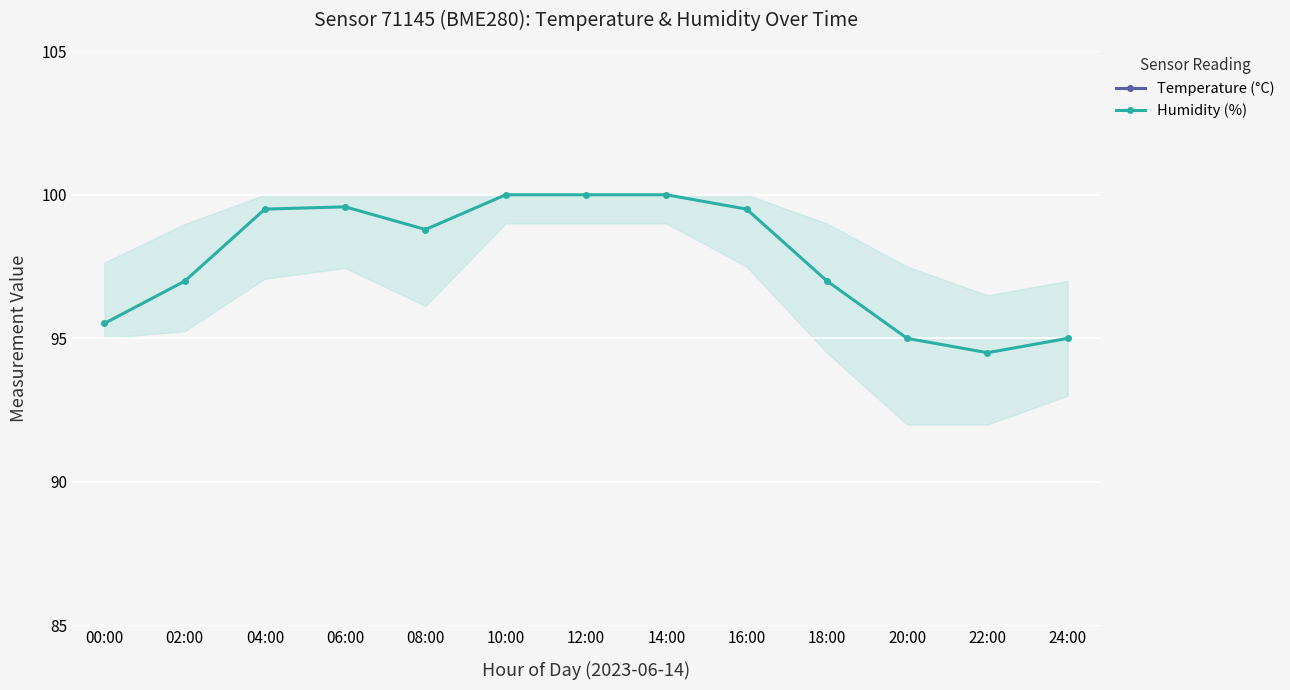

Where is Temperature (°C) nearest to the value 12?

16:00